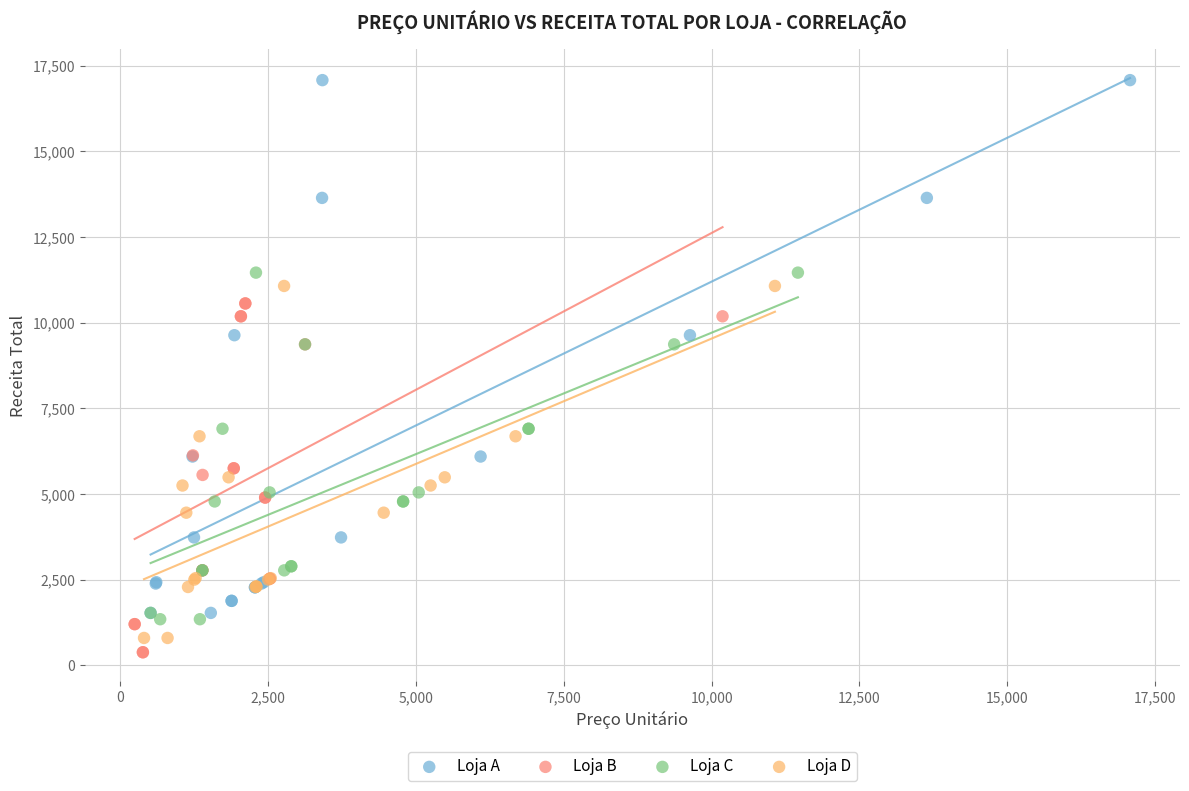

Which series reaches the maximum Y coordinate?

Loja A